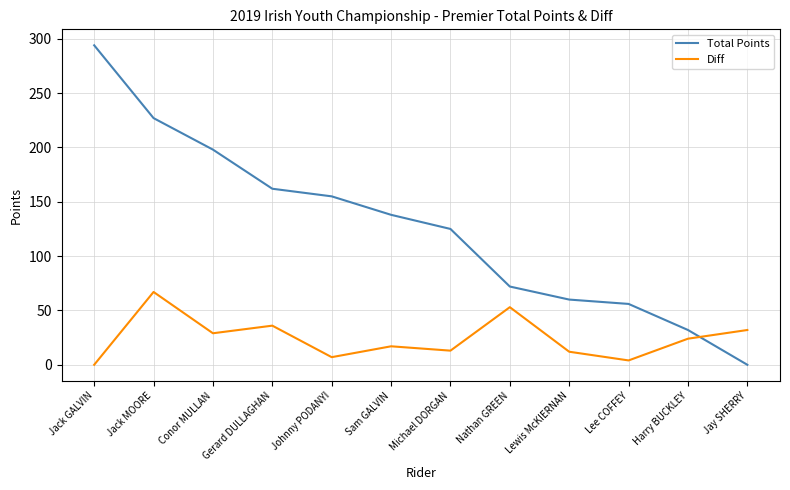

List the series in order of their overall mean, lowest first.

Diff, Total Points